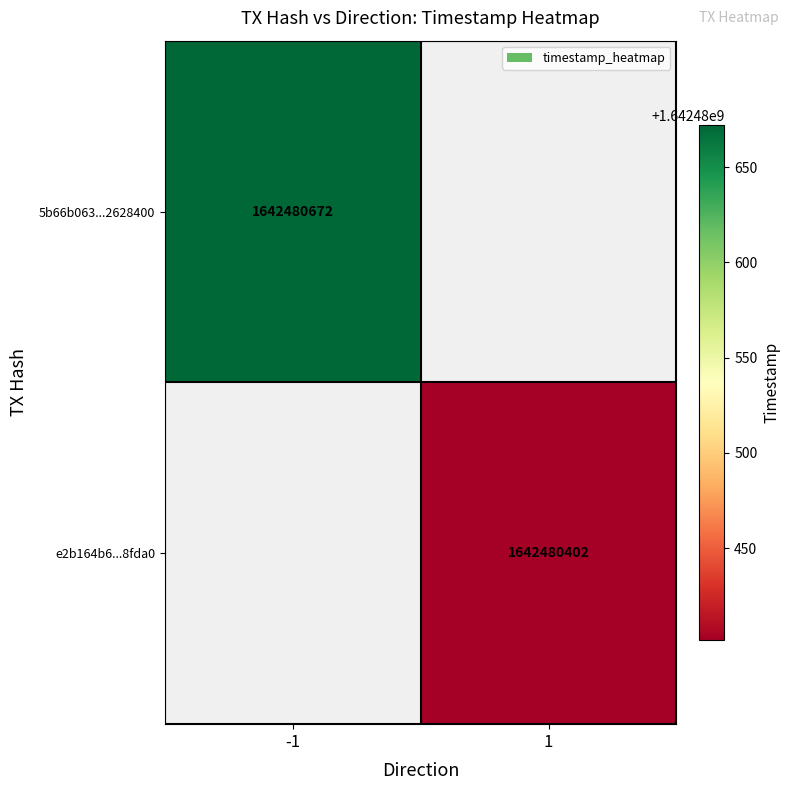

Reading left to right, list all the values displayed in this chart.

5b66b063091215a62481a4f1bb62995a2628400: -1	1642480672
e2b164b6031fab5948f348a7011151b0aa8fda0: 1	1642480402